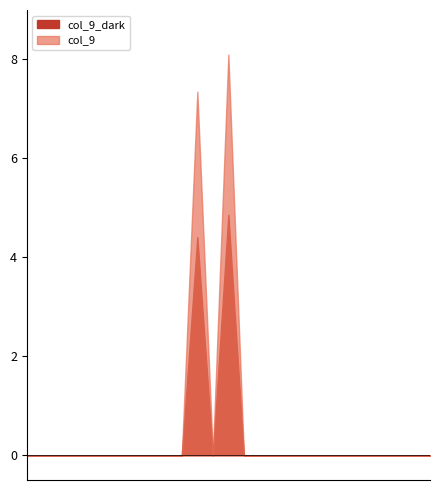

Which has a higher value, 10 or 22?

10